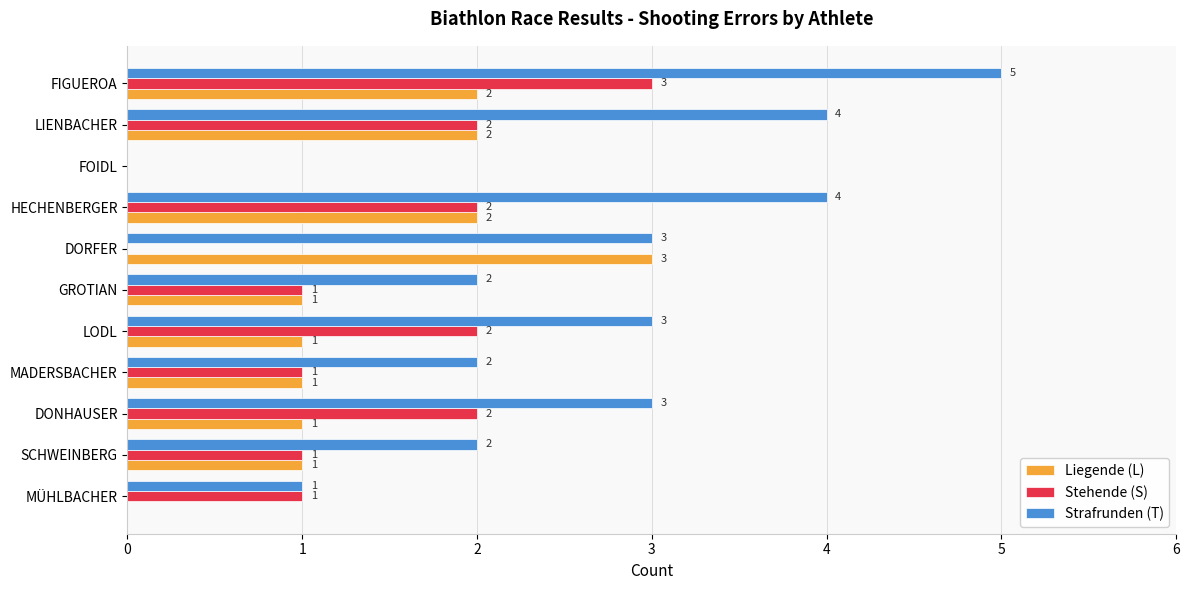

Count the Stehende (S) values in the range 1 to 2.

8